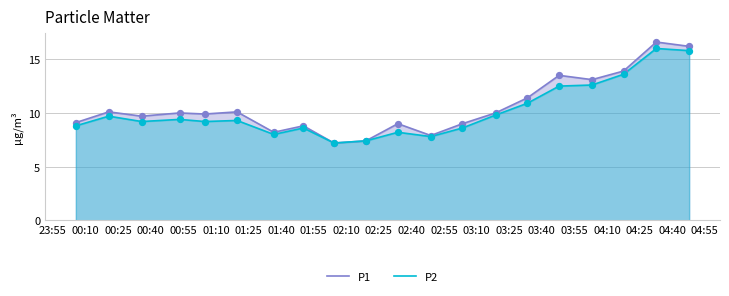

What are all the series names shown in the legend?

P1, P2